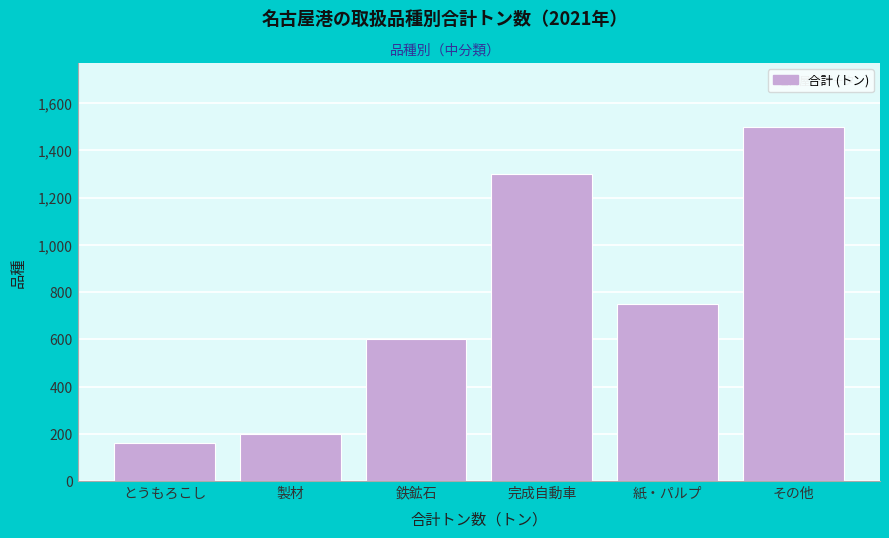

Reading left to right, list all the values displayed in this chart.

とうもろこし=160	製材=200	鉄鉱石=600	完成自動車=1300	紙・パルプ=750	その他=1500